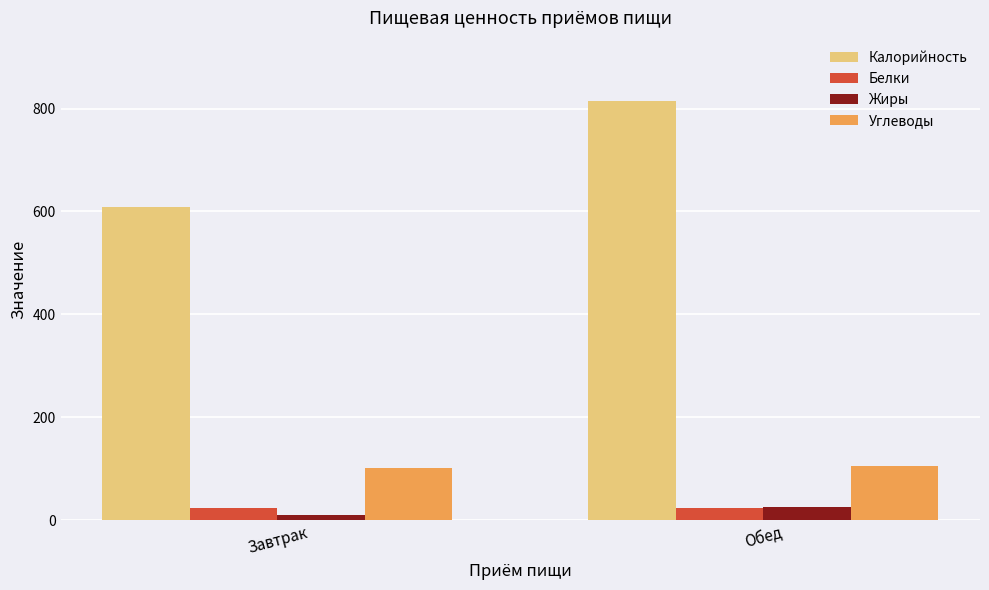

Count the number of categories in the chart.

2